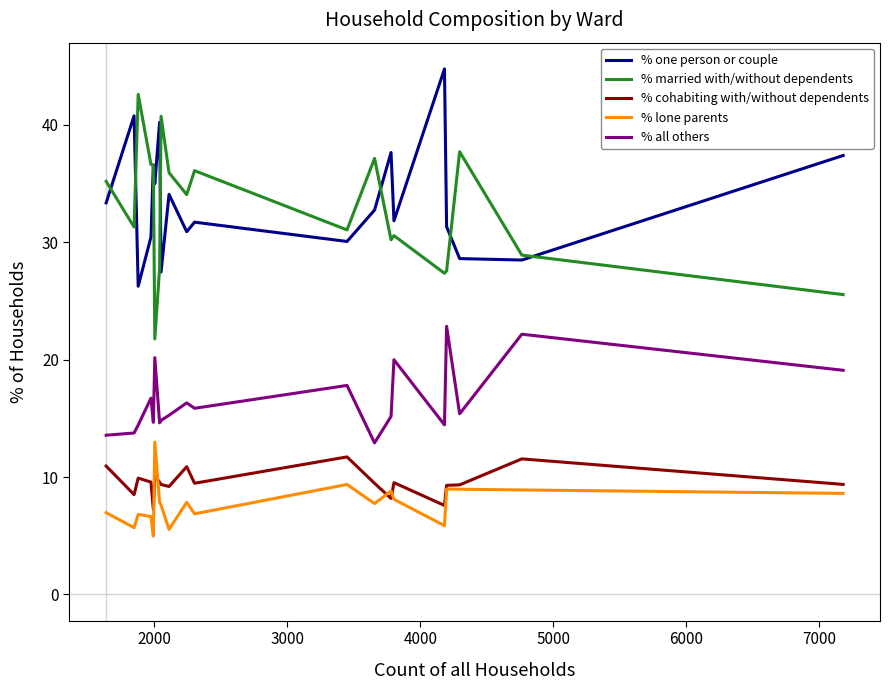

True or false: % one person or couple and % all others intersect in this chart.

False